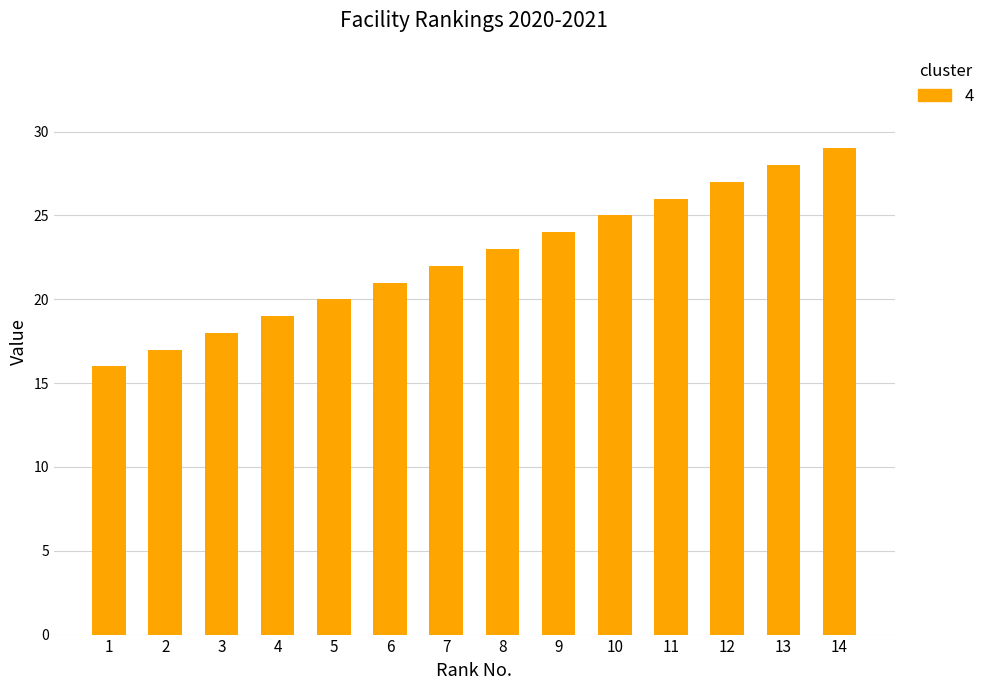

List the labels in order of value, largest first.

14, 13, 12, 11, 10, 9, 8, 7, 6, 5, 4, 3, 2, 1